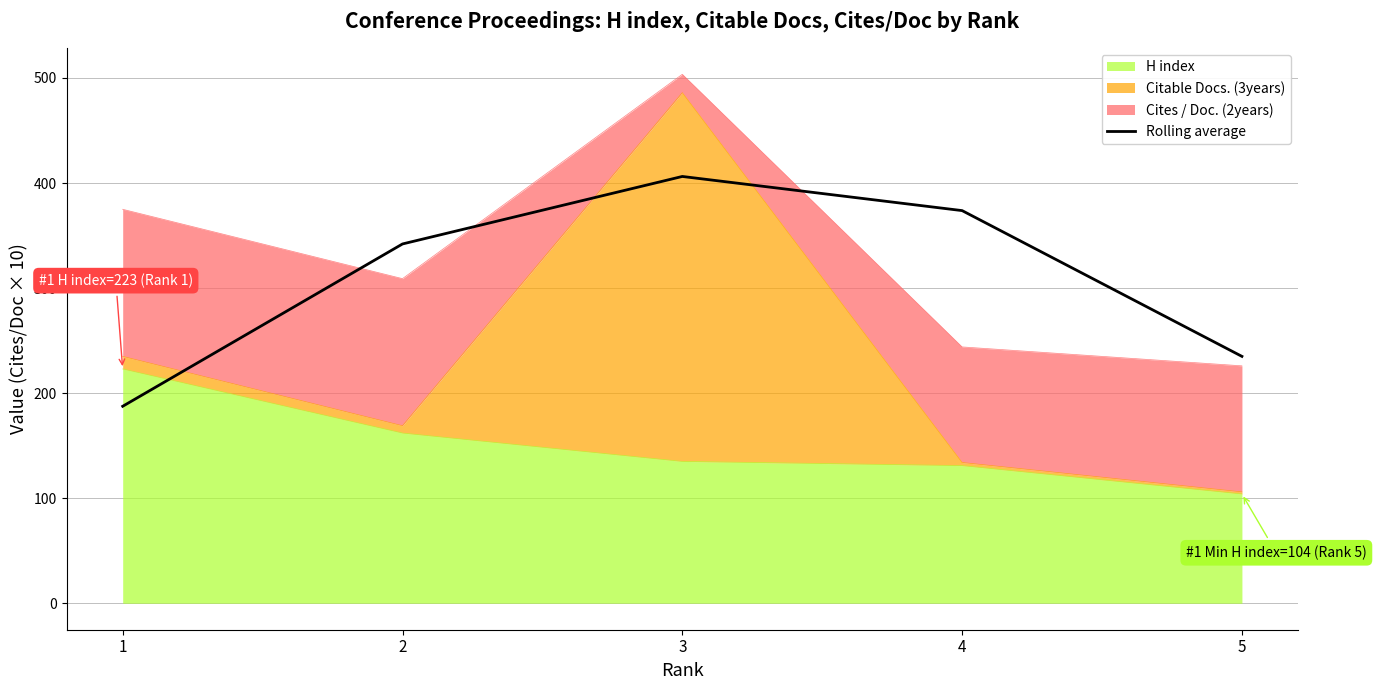

Which label corresponds to the largest value in the chart?

3